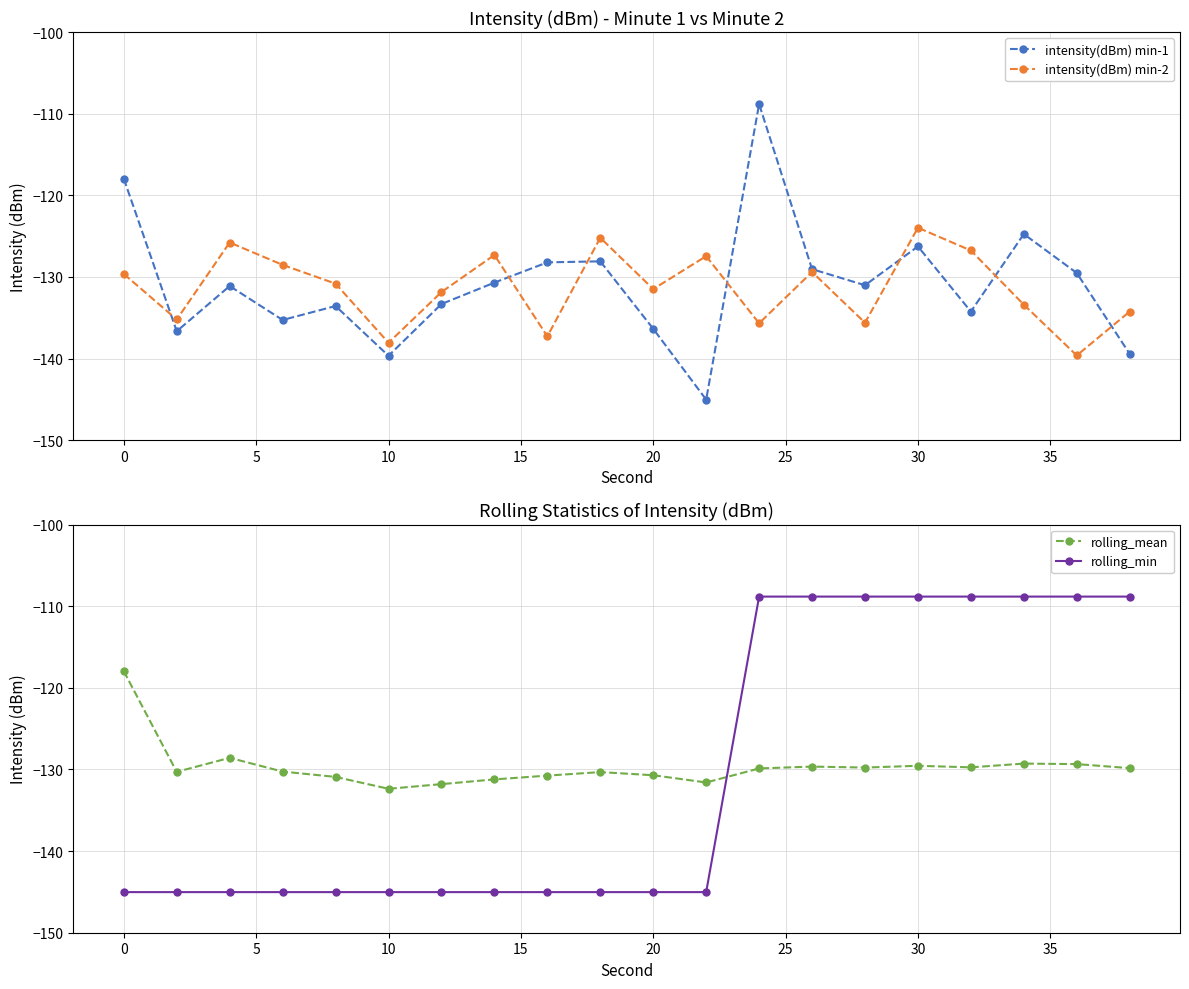

After their last crossing, which series has the higher values: rolling_mean or rolling_min?

rolling_min